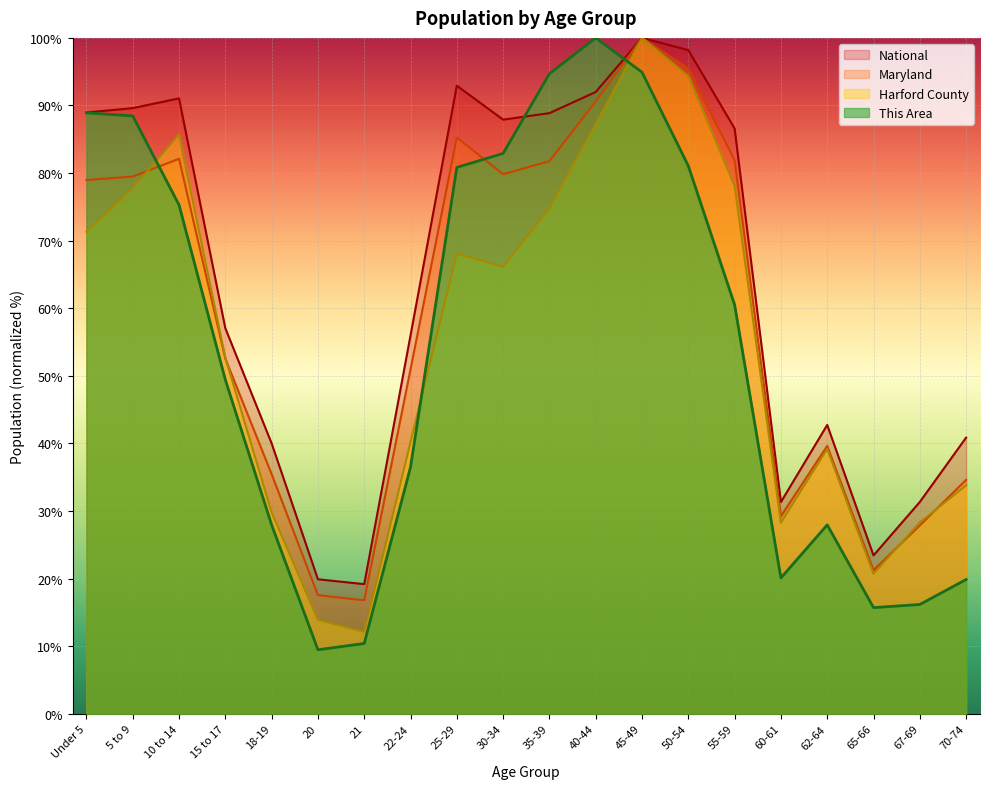

The Harford County series shows 37.3 at 60-61. True or false?

False